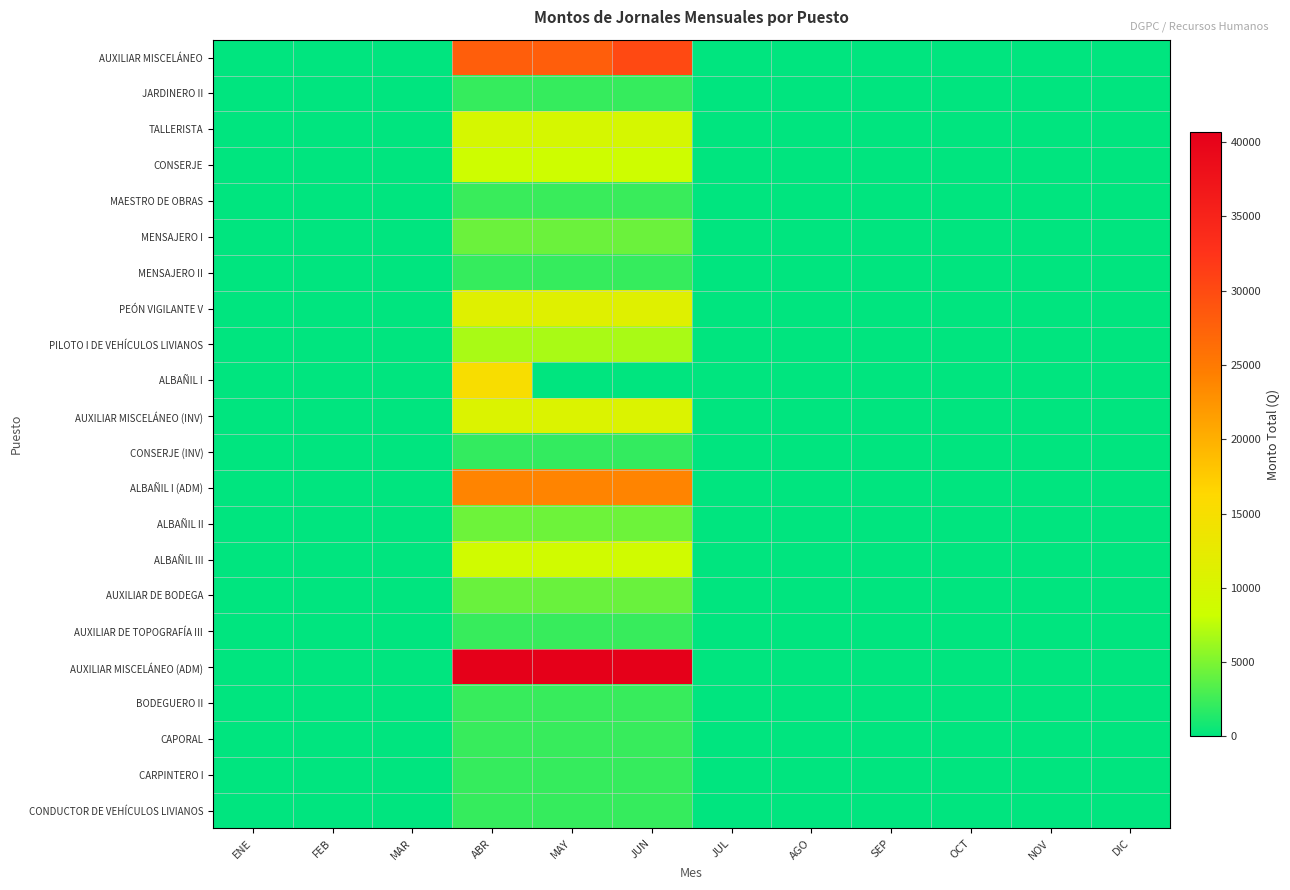

Reading left to right, extract all data points from this chart.

AUXILIAR MISCELÁNEO: ENE=0.0	FEB=0.0	MAR=0.0	ABR=27917.4	MAY=27917.4	JUN=30130.8	JUL=0.0	AGO=0.0	SEP=0.0	OCT=0.0	NOV=0.0	DIC=0.0
JARDINERO II: ENE=0.0	FEB=0.0	MAR=0.0	ABR=2176.2	MAY=2176.2	JUN=2176.2	JUL=0.0	AGO=0.0	SEP=0.0	OCT=0.0	NOV=0.0	DIC=0.0
TALLERISTA: ENE=0.0	FEB=0.0	MAR=0.0	ABR=9703.2	MAY=9703.2	JUN=9703.2	JUL=0.0	AGO=0.0	SEP=0.0	OCT=0.0	NOV=0.0	DIC=0.0
CONSERJE: ENE=0.0	FEB=0.0	MAR=0.0	ABR=8568.0	MAY=8568.0	JUN=8568.0	JUL=0.0	AGO=0.0	SEP=0.0	OCT=0.0	NOV=0.0	DIC=0.0
MAESTRO DE OBRAS: ENE=0.0	FEB=0.0	MAR=0.0	ABR=2347.5	MAY=2347.5	JUN=2347.5	JUL=0.0	AGO=0.0	SEP=0.0	OCT=0.0	NOV=0.0	DIC=0.0
MENSAJERO I: ENE=0.0	FEB=0.0	MAR=0.0	ABR=4352.4	MAY=4352.4	JUN=4352.4	JUL=0.0	AGO=0.0	SEP=0.0	OCT=0.0	NOV=0.0	DIC=0.0
MENSAJERO II: ENE=0.0	FEB=0.0	MAR=0.0	ABR=2207.7	MAY=2207.7	JUN=2207.7	JUL=0.0	AGO=0.0	SEP=0.0	OCT=0.0	NOV=0.0	DIC=0.0
PEÓN VIGILANTE V: ENE=0.0	FEB=0.0	MAR=0.0	ABR=11346.0	MAY=11346.0	JUN=11346.0	JUL=0.0	AGO=0.0	SEP=0.0	OCT=0.0	NOV=0.0	DIC=0.0
PILOTO I DE VEHÍCULOS LIVIANOS: ENE=0.0	FEB=0.0	MAR=0.0	ABR=6807.6	MAY=6807.6	JUN=6807.6	JUL=0.0	AGO=0.0	SEP=0.0	OCT=0.0	NOV=0.0	DIC=0.0
ALBAÑIL I: ENE=0.0	FEB=0.0	MAR=0.0	ABR=15233.4	MAY=0.0	JUN=0.0	JUL=0.0	AGO=0.0	SEP=0.0	OCT=0.0	NOV=0.0	DIC=0.0
AUXILIAR MISCELÁNEO (INV): ENE=0.0	FEB=0.0	MAR=0.0	ABR=10710.0	MAY=10710.0	JUN=10710.0	JUL=0.0	AGO=0.0	SEP=0.0	OCT=0.0	NOV=0.0	DIC=0.0
CONSERJE (INV): ENE=0.0	FEB=0.0	MAR=0.0	ABR=2142.0	MAY=2142.0	JUN=2142.0	JUL=0.0	AGO=0.0	SEP=0.0	OCT=0.0	NOV=0.0	DIC=0.0
ALBAÑIL I (ADM): ENE=0.0	FEB=0.0	MAR=0.0	ABR=23938.2	MAY=23938.2	JUN=23938.2	JUL=0.0	AGO=0.0	SEP=0.0	OCT=0.0	NOV=0.0	DIC=0.0
ALBAÑIL II: ENE=0.0	FEB=0.0	MAR=0.0	ABR=4415.4	MAY=4415.4	JUN=4415.4	JUL=0.0	AGO=0.0	SEP=0.0	OCT=0.0	NOV=0.0	DIC=0.0
ALBAÑIL III: ENE=0.0	FEB=0.0	MAR=0.0	ABR=8955.6	MAY=8955.6	JUN=8955.6	JUL=0.0	AGO=0.0	SEP=0.0	OCT=0.0	NOV=0.0	DIC=0.0
AUXILIAR DE BODEGA: ENE=0.0	FEB=0.0	MAR=0.0	ABR=4284.0	MAY=4284.0	JUN=4284.0	JUL=0.0	AGO=0.0	SEP=0.0	OCT=0.0	NOV=0.0	DIC=0.0
AUXILIAR DE TOPOGRAFÍA III: ENE=0.0	FEB=0.0	MAR=0.0	ABR=2238.9	MAY=2238.9	JUN=2238.9	JUL=0.0	AGO=0.0	SEP=0.0	OCT=0.0	NOV=0.0	DIC=0.0
AUXILIAR MISCELÁNEO (ADM): ENE=0.0	FEB=0.0	MAR=0.0	ABR=40698.0	MAY=40698.0	JUN=40698.0	JUL=0.0	AGO=0.0	SEP=0.0	OCT=0.0	NOV=0.0	DIC=0.0
BODEGUERO II: ENE=0.0	FEB=0.0	MAR=0.0	ABR=2238.9	MAY=2238.9	JUN=2238.9	JUL=0.0	AGO=0.0	SEP=0.0	OCT=0.0	NOV=0.0	DIC=0.0
CAPORAL: ENE=0.0	FEB=0.0	MAR=0.0	ABR=2238.9	MAY=2238.9	JUN=2238.9	JUL=0.0	AGO=0.0	SEP=0.0	OCT=0.0	NOV=0.0	DIC=0.0
CARPINTERO I: ENE=0.0	FEB=0.0	MAR=0.0	ABR=2176.2	MAY=2176.2	JUN=2176.2	JUL=0.0	AGO=0.0	SEP=0.0	OCT=0.0	NOV=0.0	DIC=0.0
CONDUCTOR DE VEHÍCULOS LIVIANOS: ENE=0.0	FEB=0.0	MAR=0.0	ABR=2176.2	MAY=2176.2	JUN=2176.2	JUL=0.0	AGO=0.0	SEP=0.0	OCT=0.0	NOV=0.0	DIC=0.0